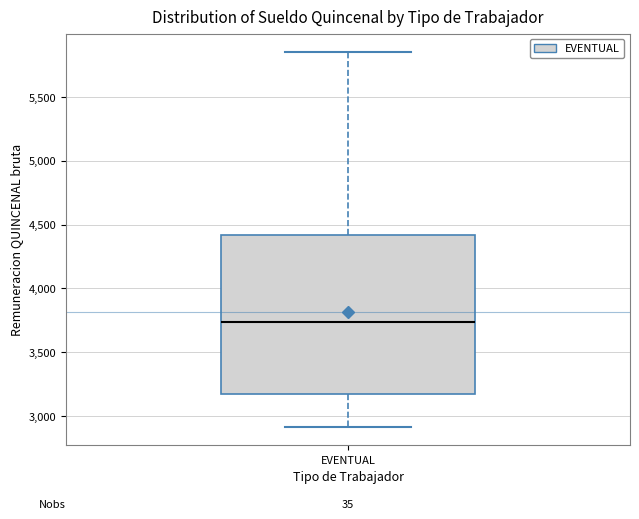

Where does the lower whisker of the box for EVENTUAL end on the y-axis? The values are not printed on the chart, so give them approximately, as read against the axis.

2900